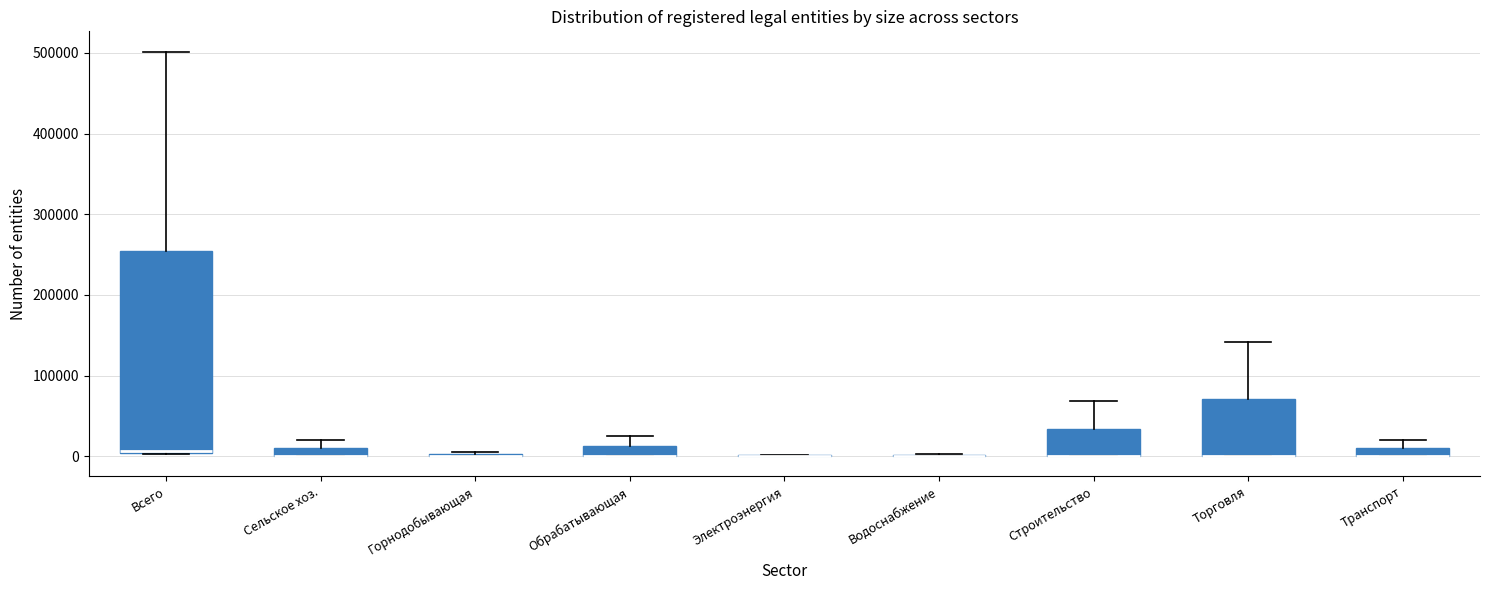

Where does the upper whisker of the box for Строительство end on the y-axis? The values are not printed on the chart, so give them approximately, as read against the axis.

70000